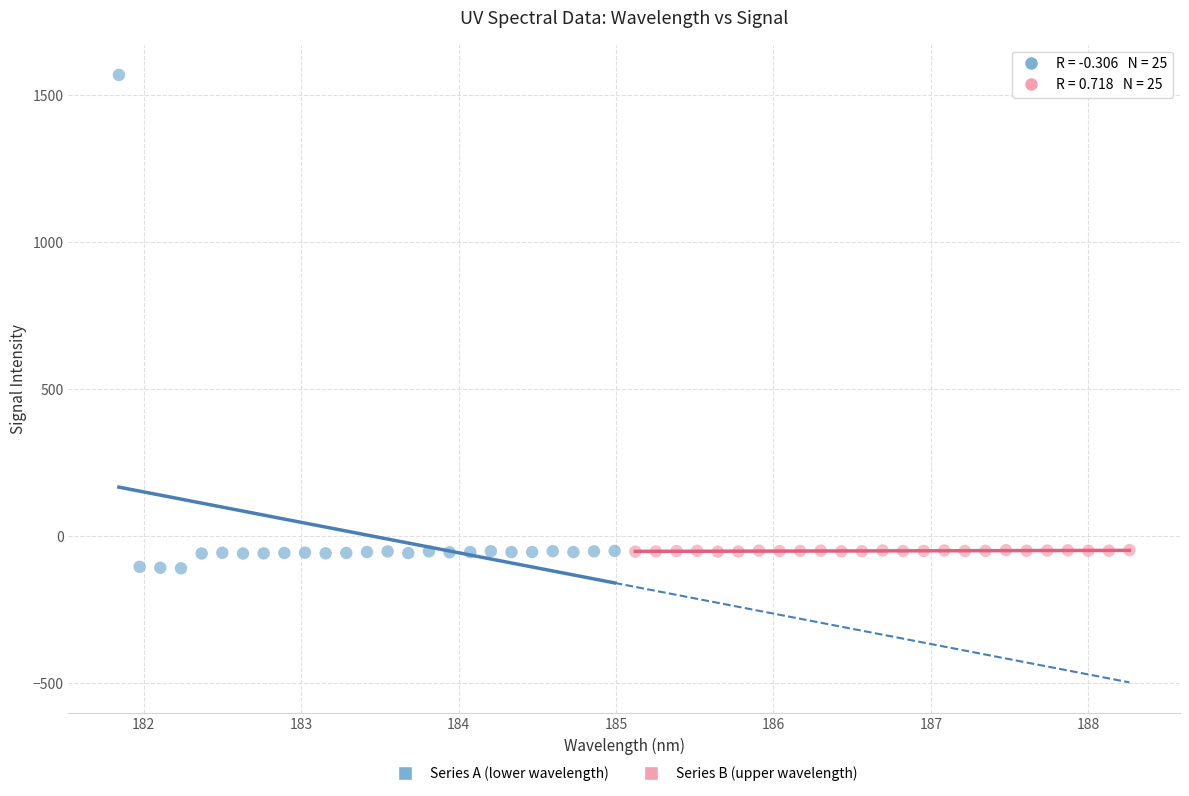

What are all the series names shown in the legend?

Series A (lower wavelength), Series B (upper wavelength)